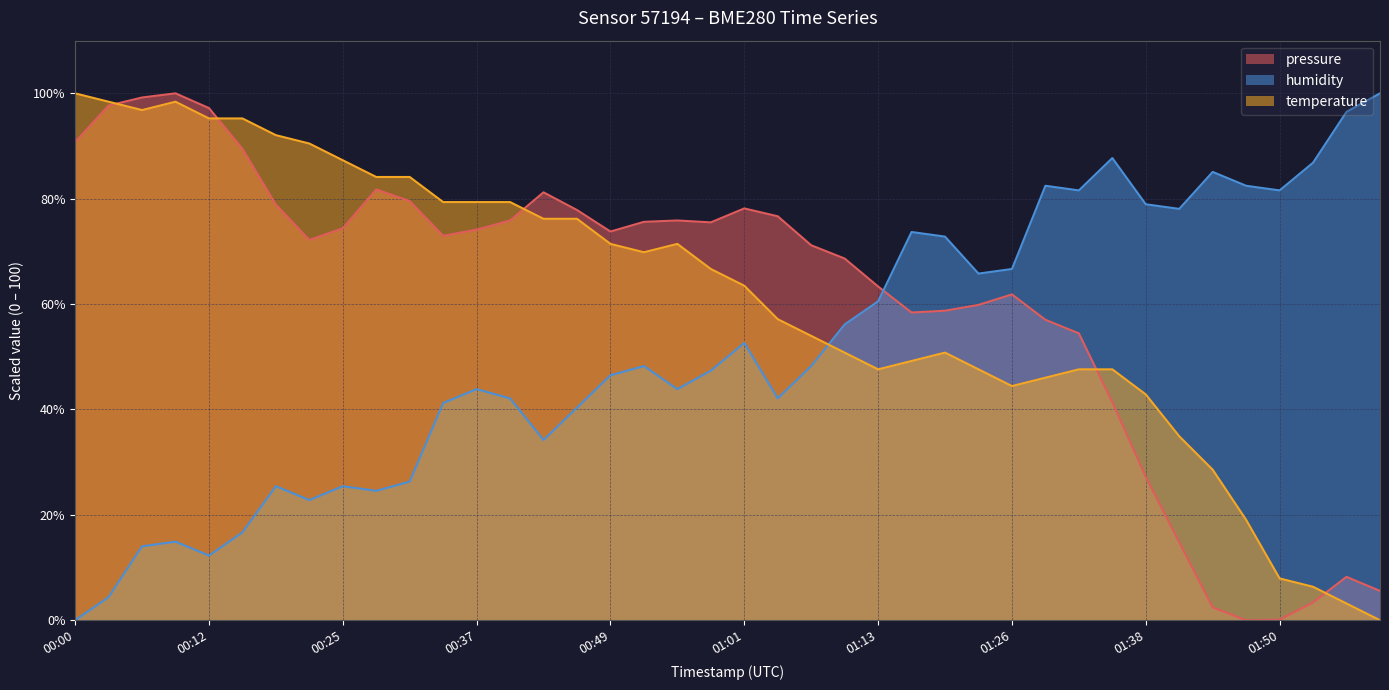

At which label does temperature first exceed 66?

00:00